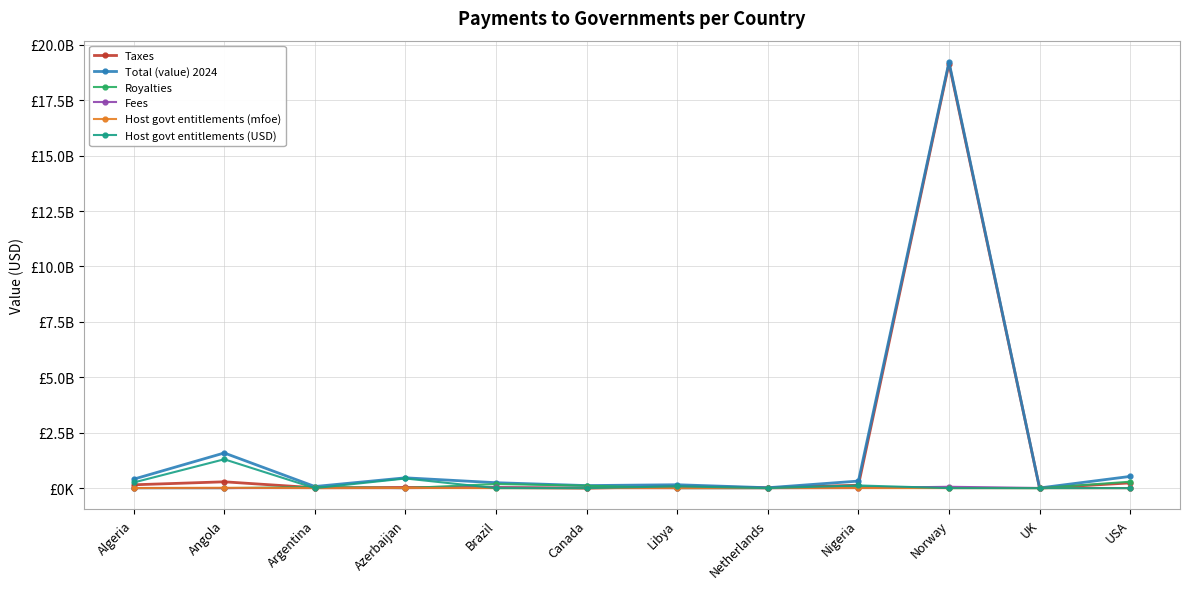

Reading left to right, transcribe all the data shown in this chart.

Taxes: Algeria=150137020.0	Angola=285185470.8	Argentina=17851255.0	Azerbaijan=30101454.0	Brazil=28656392.9	Canada=-284462.6	Libya=72493205.5	Netherlands=17537311.0	Nigeria=130859980.2	Norway=19150935324.6	UK=0.0	USA=235690700.4
Total (value) 2024: Algeria=404298853.3	Angola=1586259033.6	Argentina=72645873.2	Azerbaijan=465122486.7	Brazil=244563196.8	Canada=114419691.6	Libya=152916625.9	Netherlands=17537311.0	Nigeria=318144376.1	Norway=19225747336.1	UK=7345718.9	USA=528533071.6
Royalties: Algeria=0.0	Angola=0.0	Argentina=49397464.9	Azerbaijan=0.0	Brazil=184848715.0	Canada=110090640.5	Libya=0.0	Netherlands=0.0	Nigeria=60878623.8	Norway=14180911.3	UK=0.0	USA=289616771.2
Fees: Algeria=0.0	Angola=0.0	Argentina=5397153.2	Azerbaijan=0.0	Brazil=31058088.9	Canada=4613513.7	Libya=0.0	Netherlands=0.0	Nigeria=6060226.0	Norway=60631100.2	UK=7345718.9	USA=3225600.0
Host govt entitlements (mfoe): Algeria=5364236.6	Angola=16203655.8	Argentina=0.0	Azerbaijan=5102886.6	Brazil=0.0	Canada=-158.0	Libya=999241.9	Netherlands=0.0	Nigeria=1546038.9	Norway=0.0	UK=0.0	USA=0.0
Host govt entitlements (USD): Algeria=254161833.3	Angola=1301073562.9	Argentina=0.0	Azerbaijan=435021032.7	Brazil=0.0	Canada=0.0	Libya=80423420.4	Netherlands=0.0	Nigeria=120345546.0	Norway=0.0	UK=0.0	USA=0.0